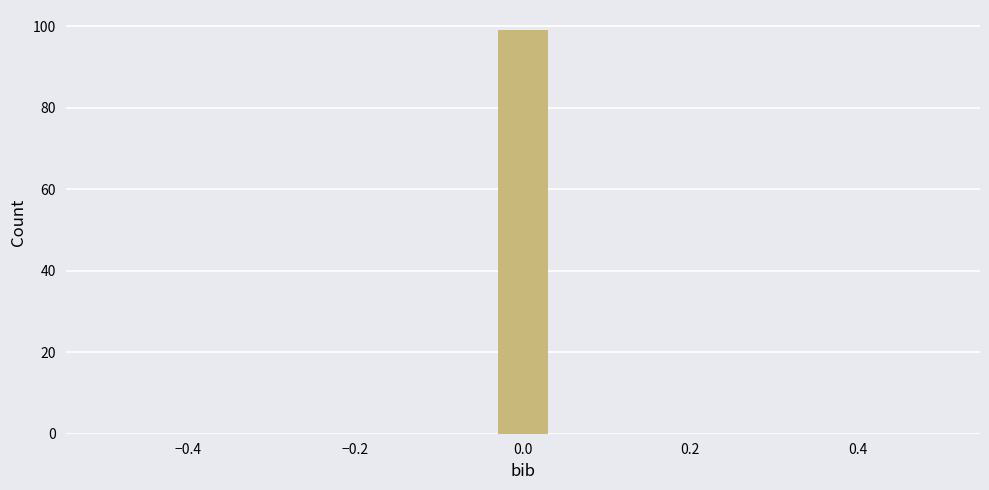

Read against the x-axis, roughly where is the centre of the tallest bar?

0.00